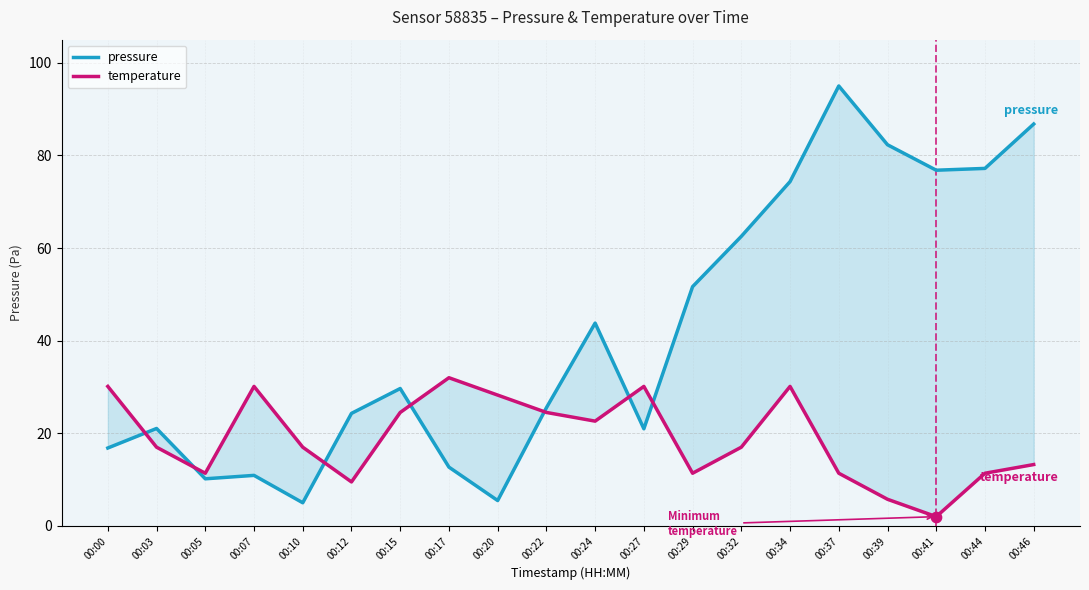

Which series has the largest Y range (max minus min)?

pressure